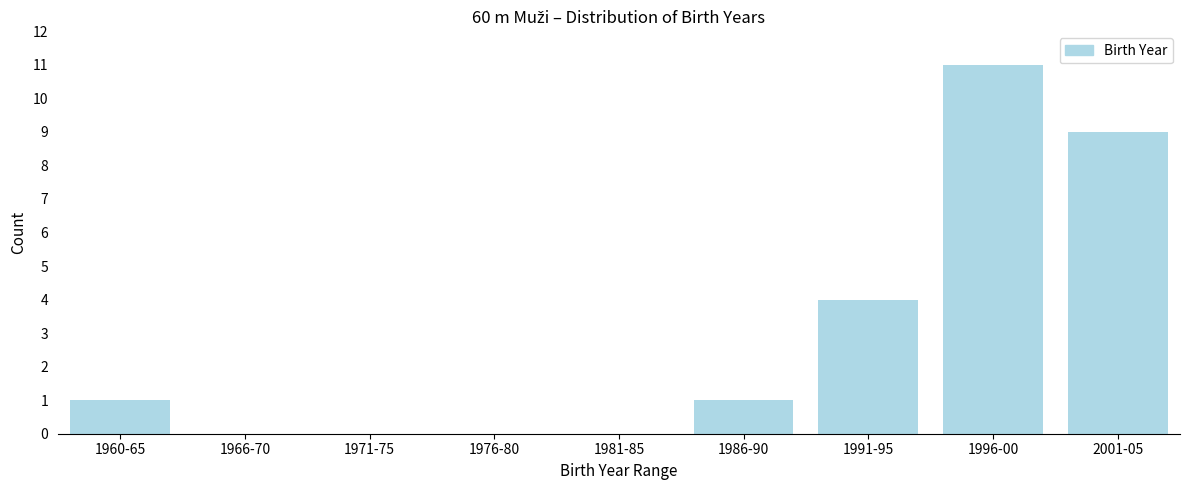

Reading right to left, list all the values displayed in this chart.

2001-05=9	1996-00=11	1991-95=4	1986-90=1	1981-85=0	1976-80=0	1971-75=0	1966-70=0	1960-65=1